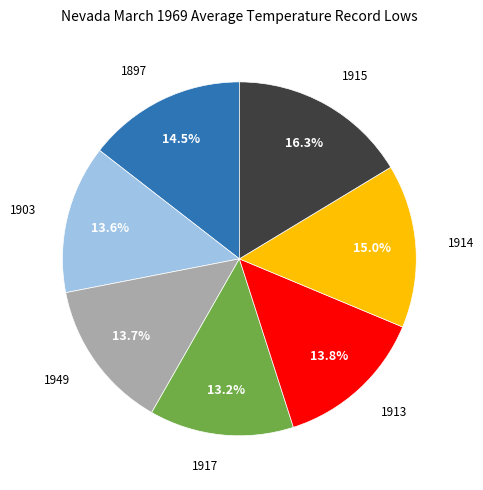

Does any single category account for the majority?

No